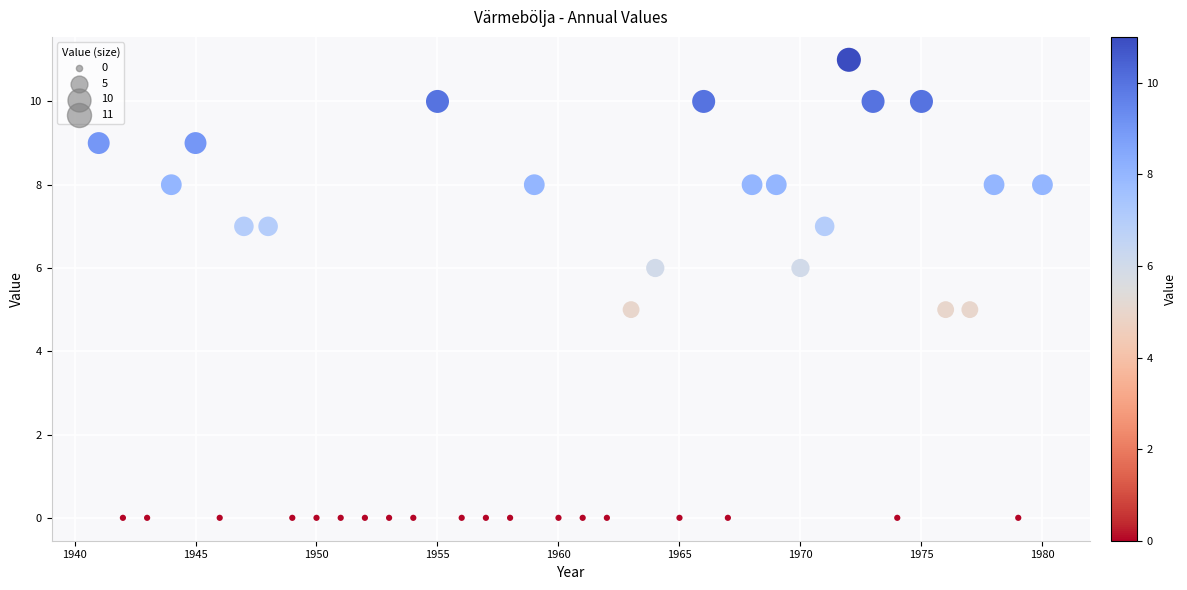

What is the range of Y values (max minus min)?

11